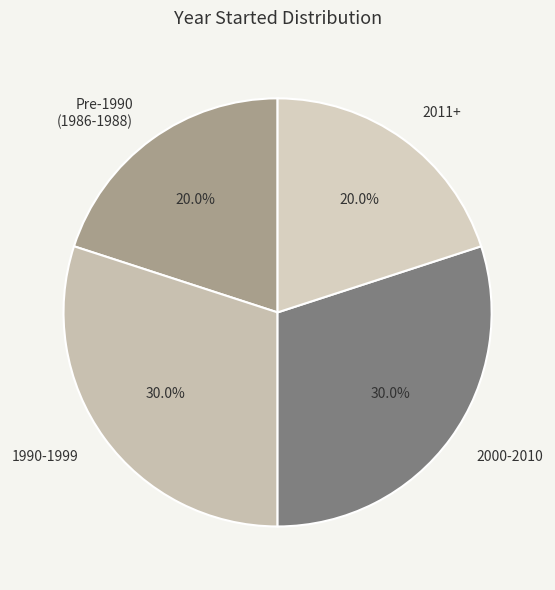

Which has a higher value, Pre-1990 (1986-1988) or 1990-1999?

1990-1999